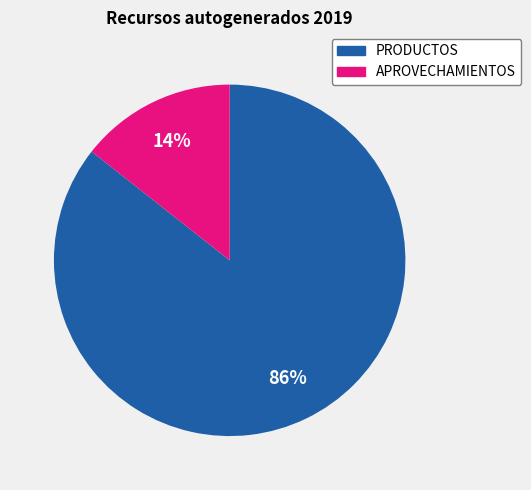

To the nearest percent, what portion does APROVECHAMIENTOS represent?

14%